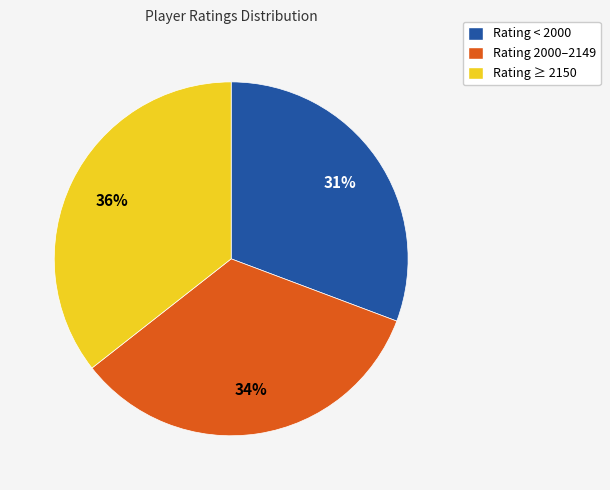

Is there a majority slice in this chart?

No